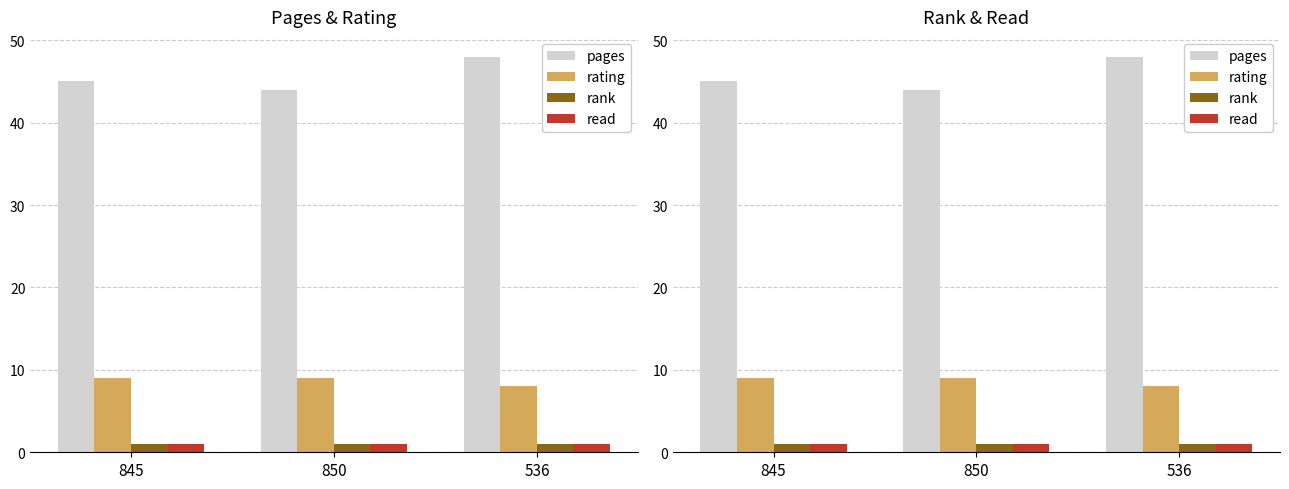

What is the lowest value of the read series?

1